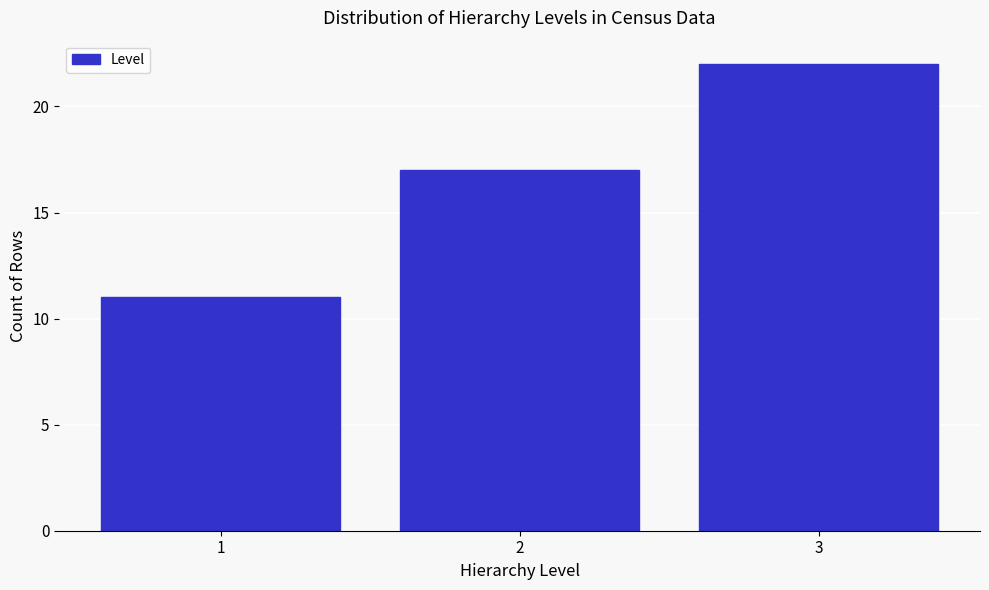

Reading right to left, list all the values displayed in this chart.

22	17	11